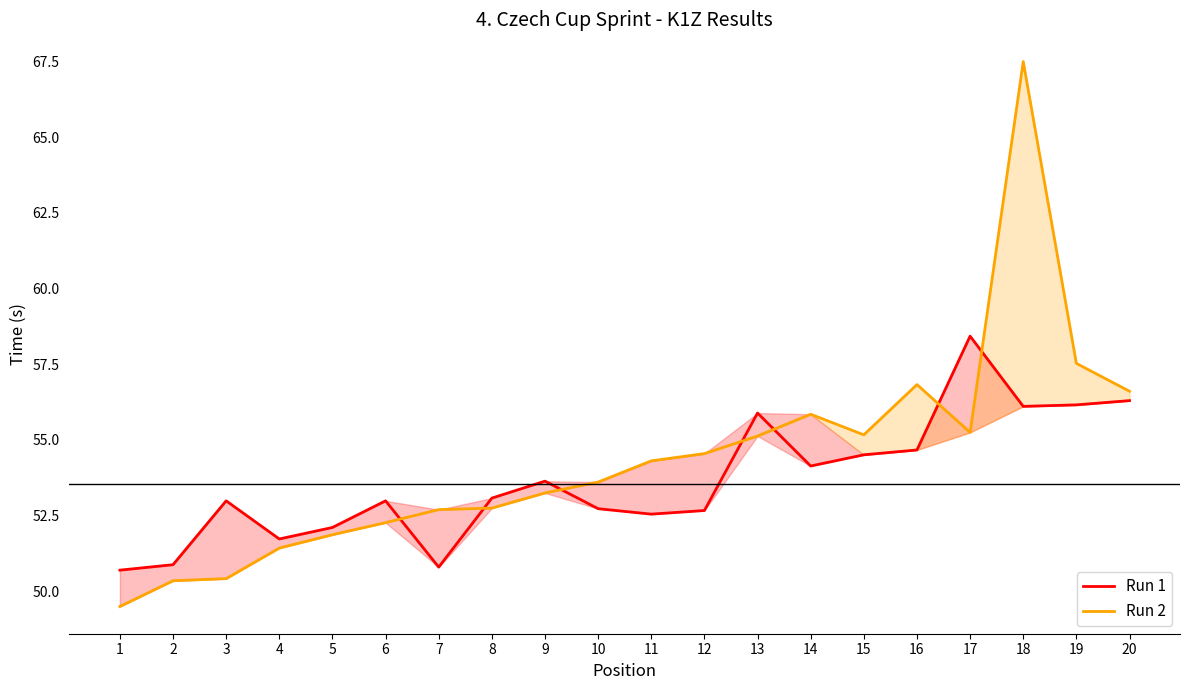

At which label does Run 1 first exceed 53?

8